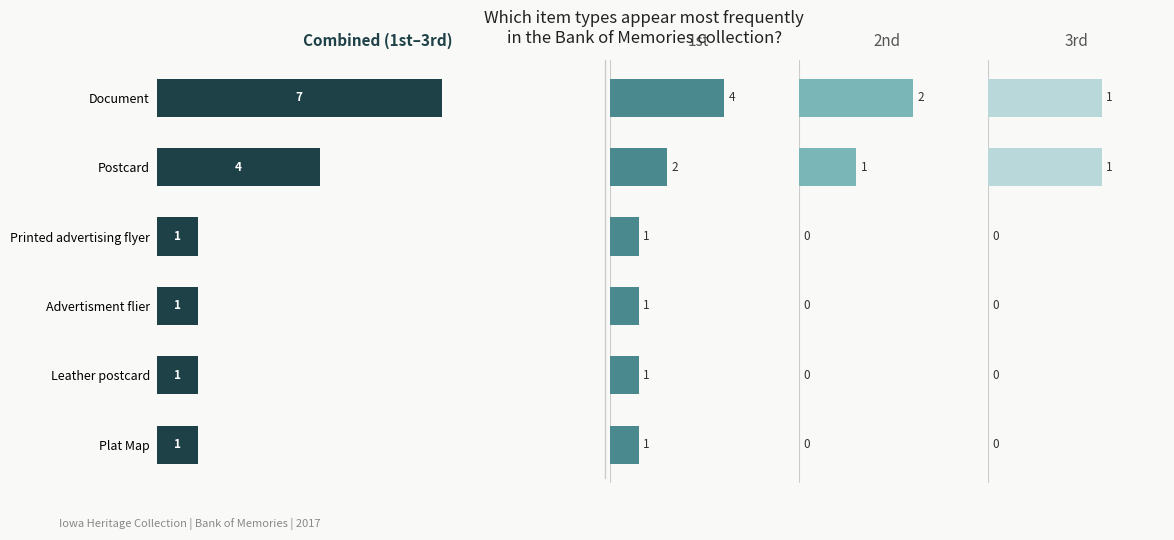

Which series changed the most between Advertisment flier and Leather postcard?

Combined (1st-3rd)